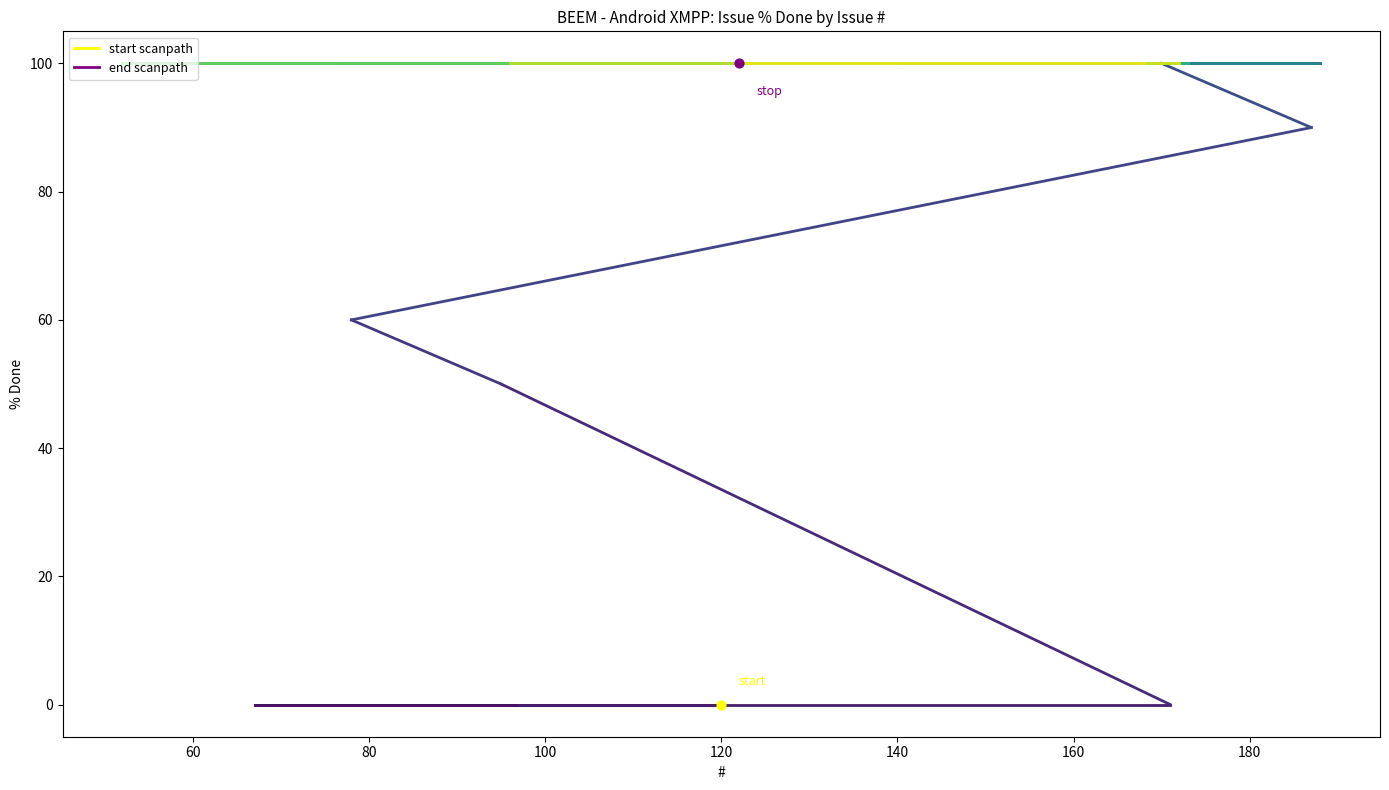

Which has a higher value, 140 or 120?

140